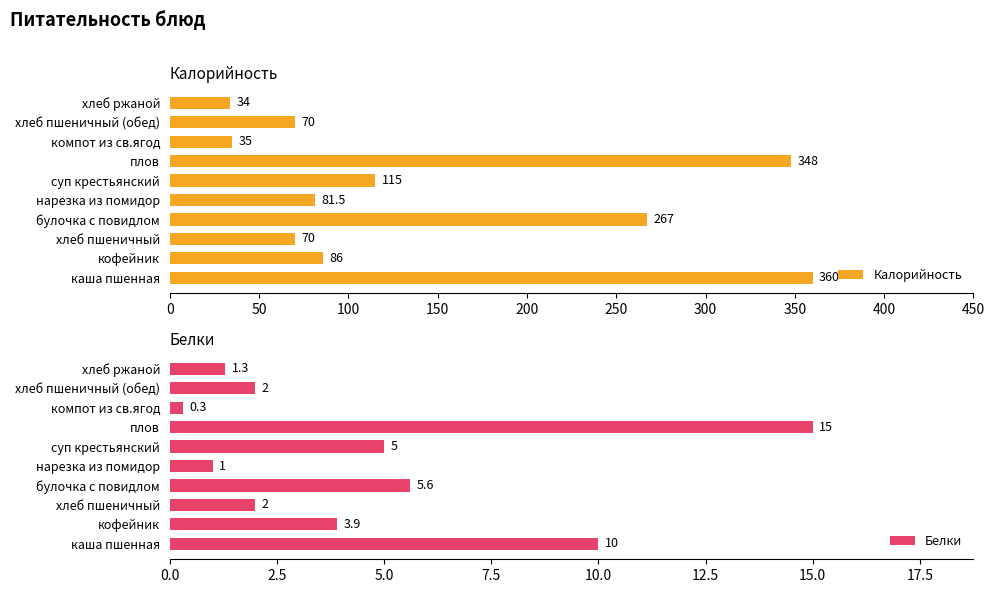

What is the greatest value displayed?

360.0